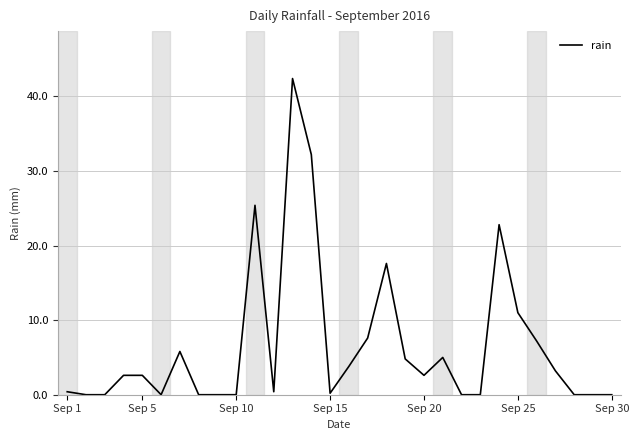

What is the greatest value displayed?

42.4